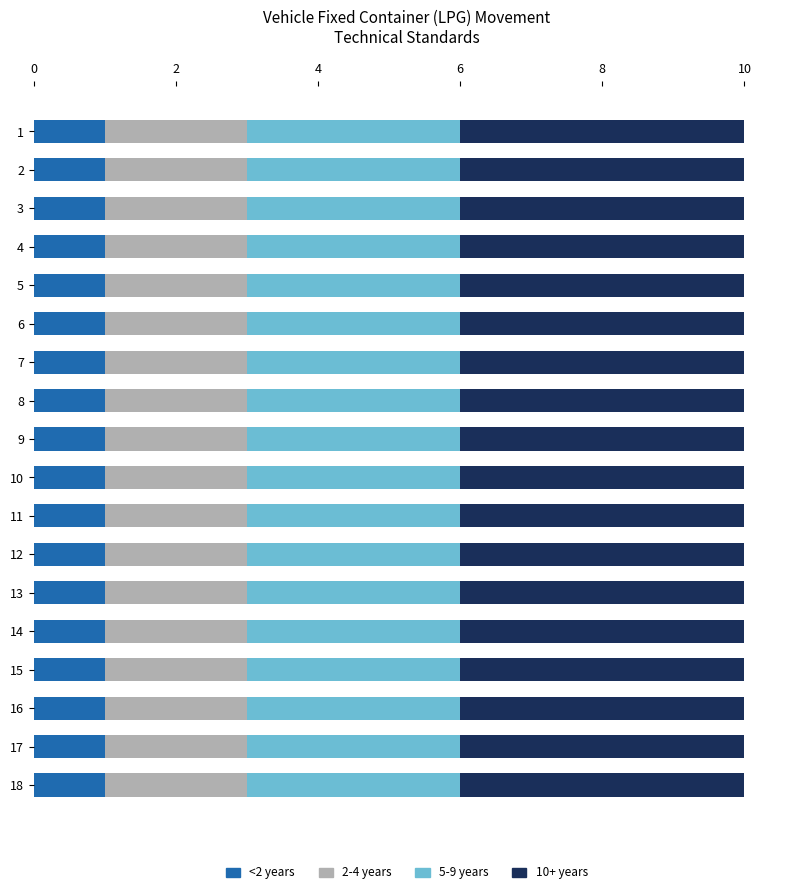

Is it true that <2 years equals 2 at 11?

False